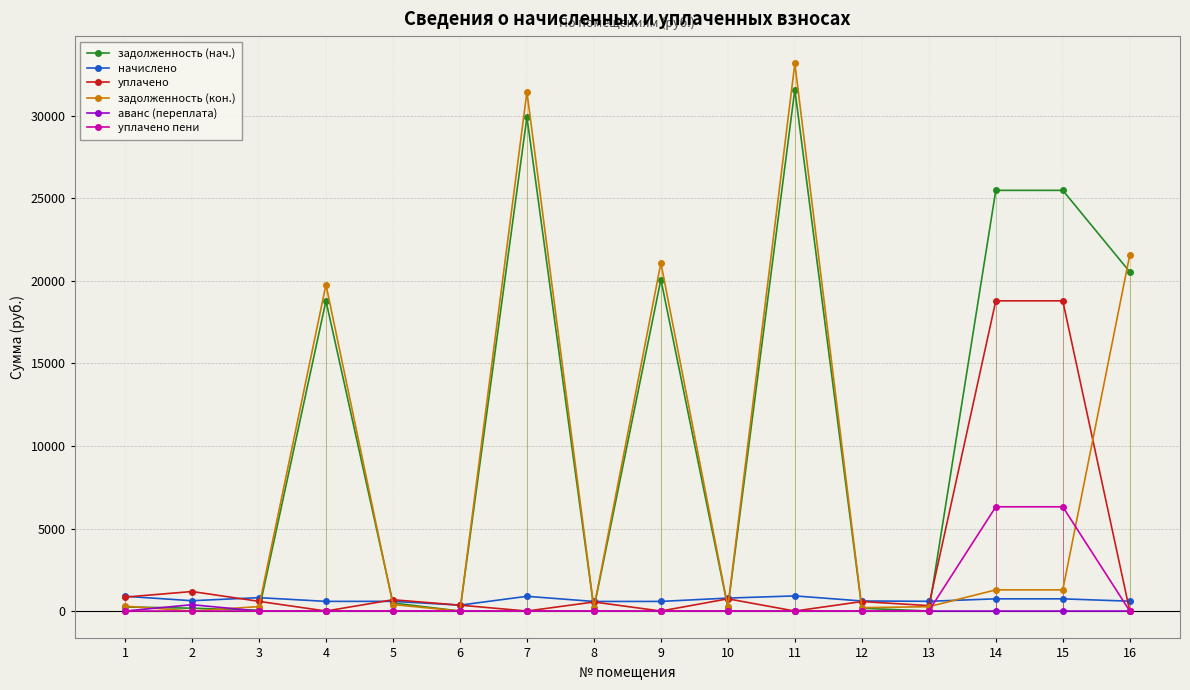

How many data points in начислено are above 625?

8